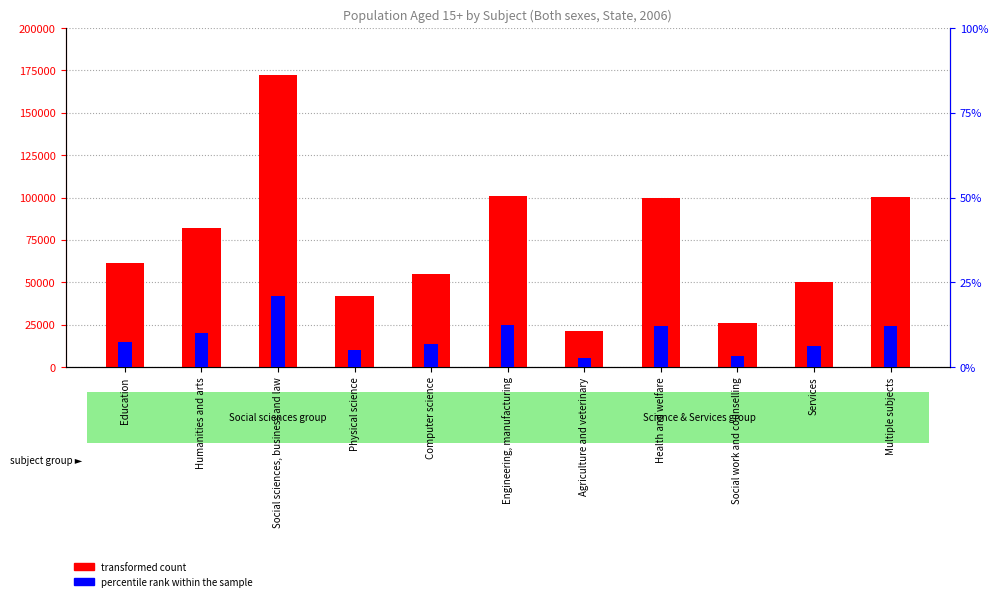

List the series in order of their overall mean, lowest first.

percentile rank within the sample, transformed count